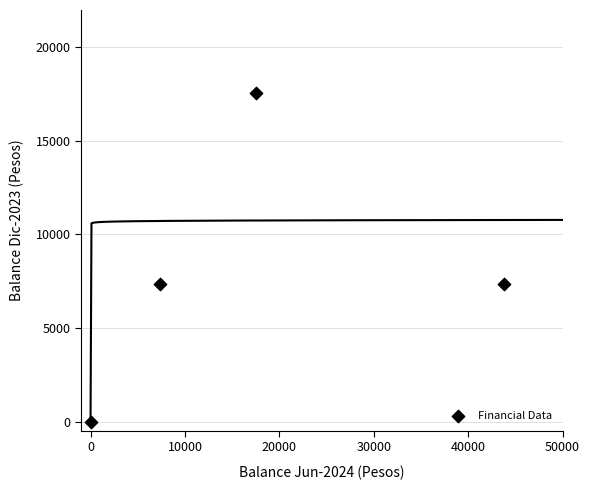

What is the average Y value?

8062